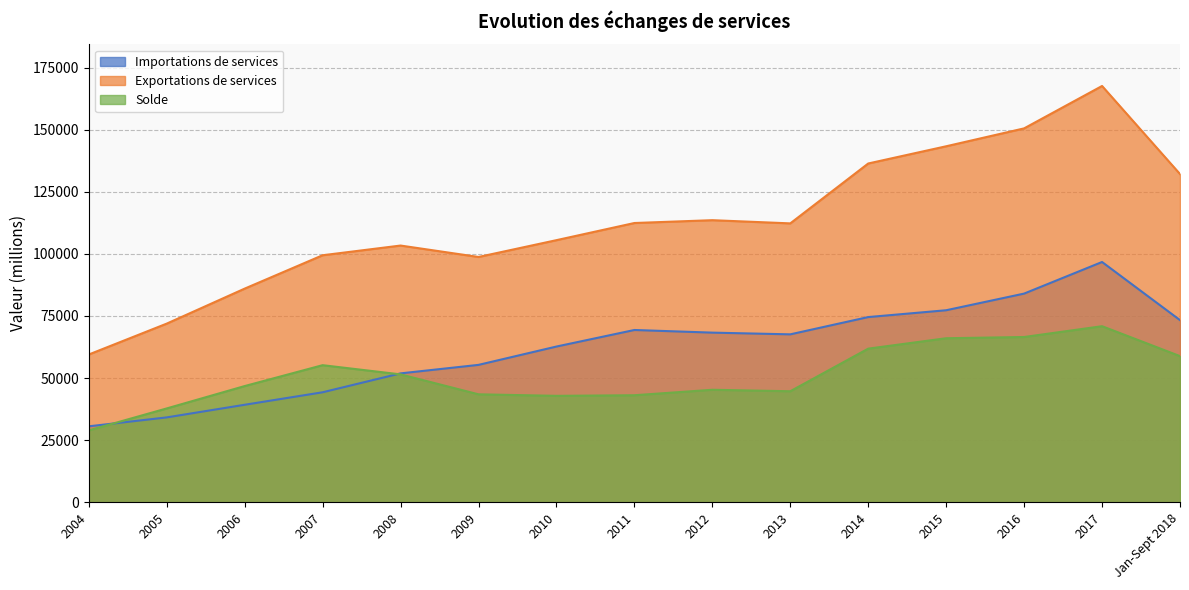

Reading left to right, extract all data points from this chart.

Importations de services: 30559.5	34153.1	39238.9	44267.8	51878.5	55302.6	62684.6	69349.4	68286.5	67594.6	74552.2	77300.6	84006.0	96730.2	73320.8
Exportations de services: 59479.7	71917.5	86009.2	99447.1	103353.3	98752.2	105522.0	112428.1	113566.1	112279.7	136392.4	143328.8	150535.0	167605.6	132146.7
Solde: 28920.2	37764.4	46770.3	55179.3	51474.8	43449.6	42837.4	43078.7	45279.6	44685.1	61840.2	66028.2	66529.0	70875.4	58825.9